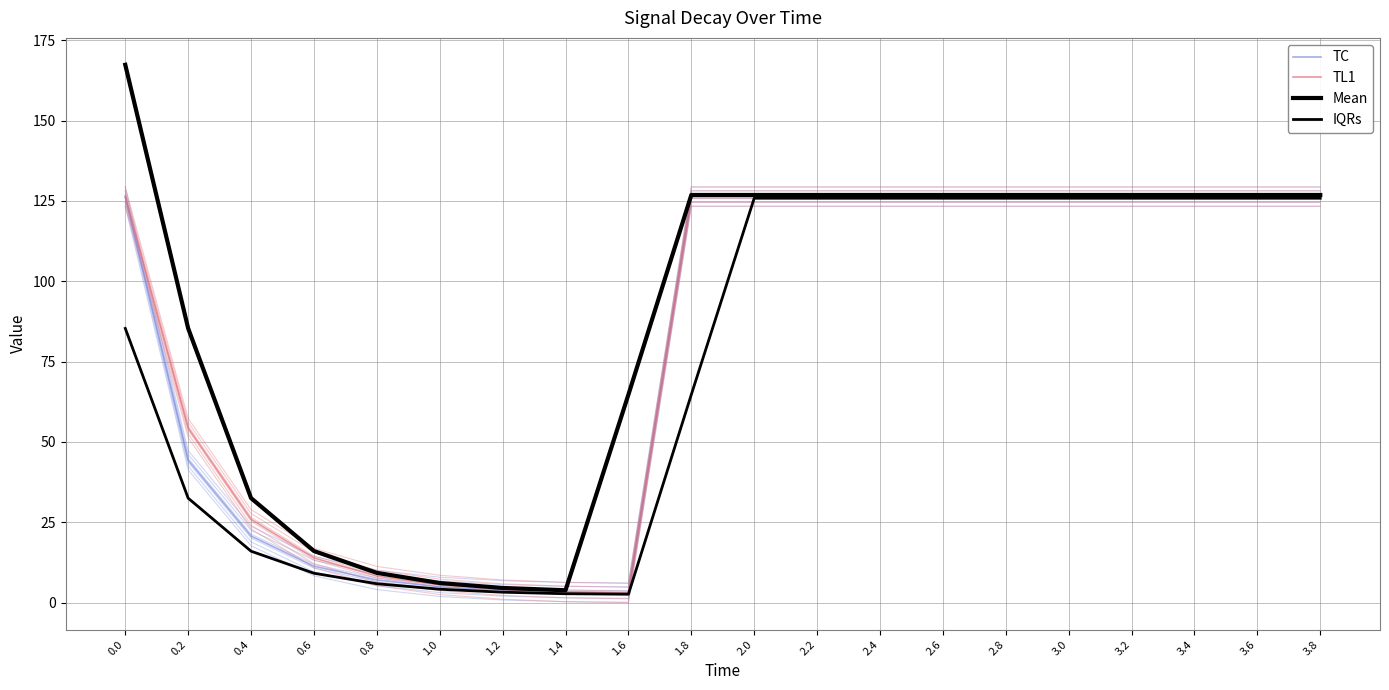

List the labels in order of Mean value, largest first.

0.0, 1.8, 2.0, 2.2, 2.4, 2.6, 2.8, 3.0, 3.2, 3.4, 3.6, 3.8, 0.2, 1.6, 0.4, 0.6, 0.8, 1.0, 1.2, 1.4